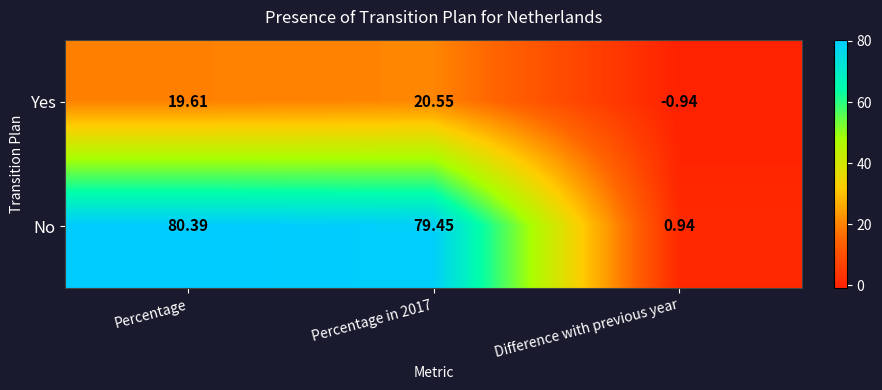

Which series has the largest total across all categories?

No